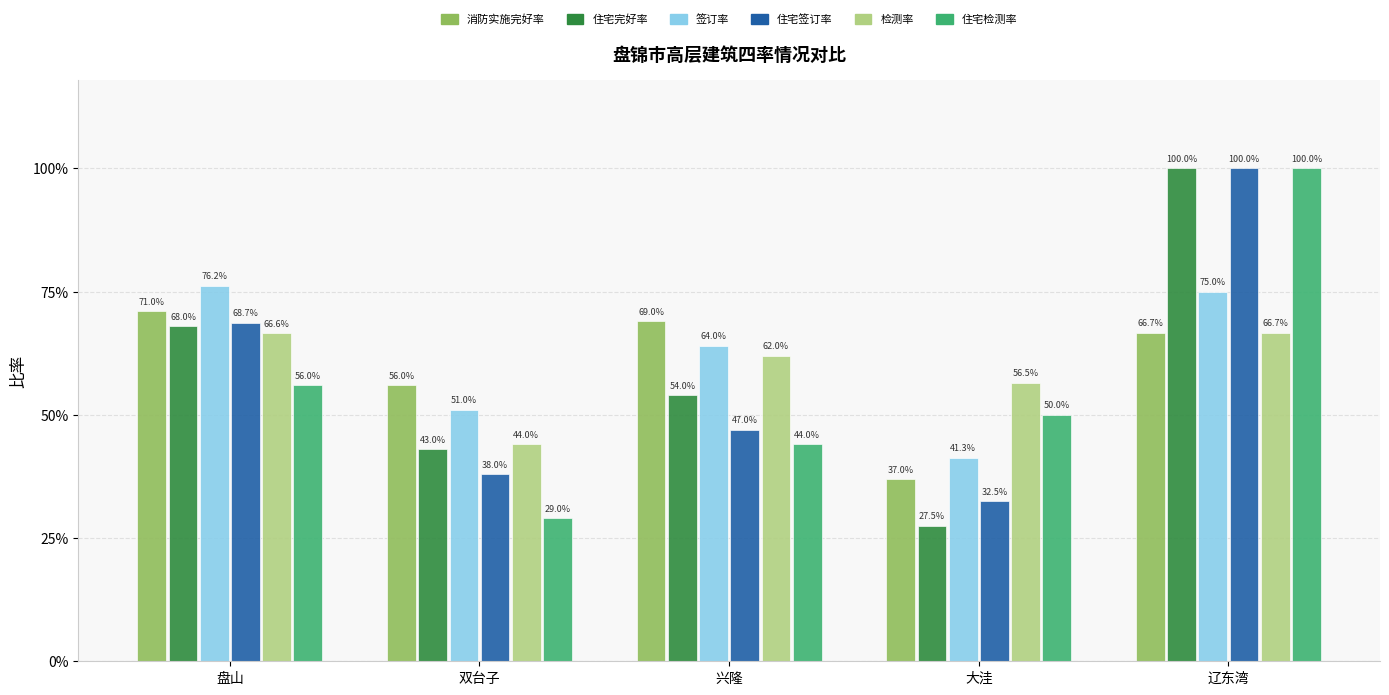

What are all the series names shown in the legend?

消防实施完好率, 住宅完好率, 签订率, 住宅签订率, 检测率, 住宅检测率